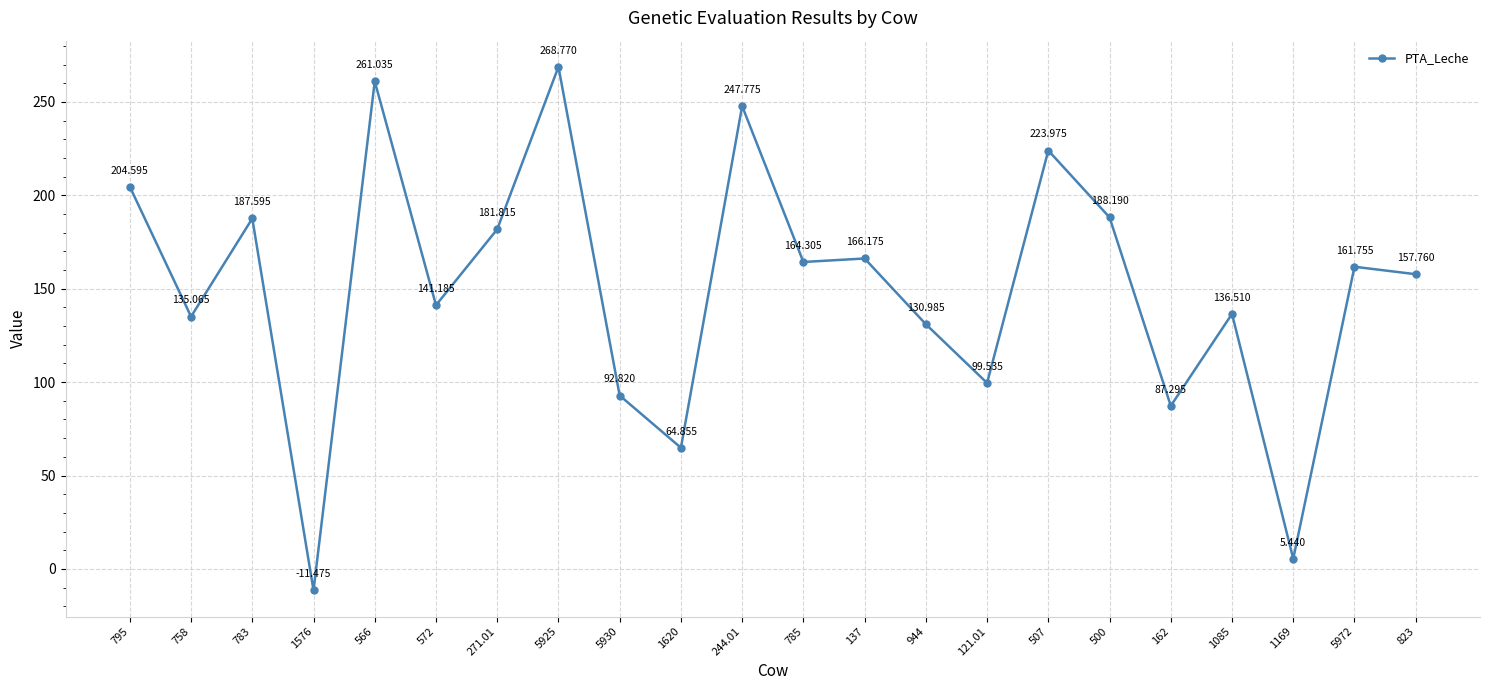

True or false: the data has more than 0 interior local peaks.

True